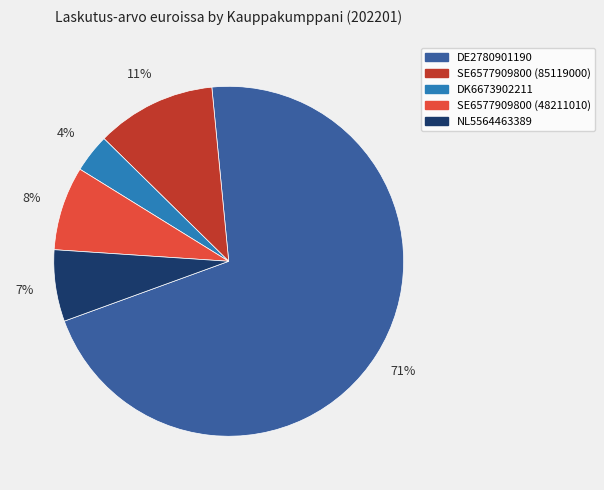

To the nearest percent, what percentage of the pie is SE6577909800 (85119000)?

11%